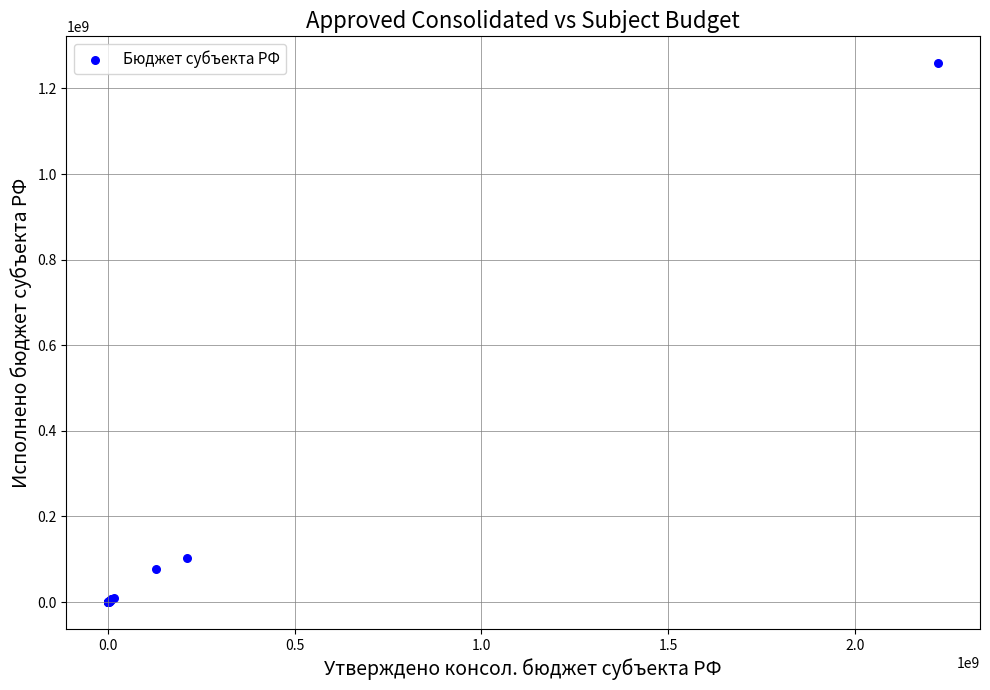

What Y value in the scatter plot is closest to 629446258?

101945956.1